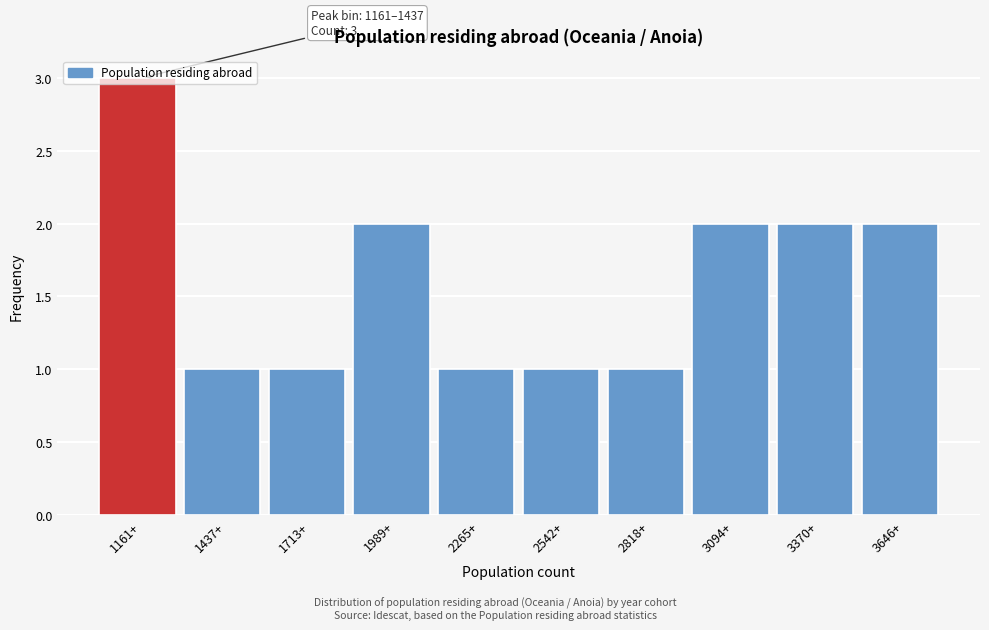

What is the label of the 2nd bar from the left?

1437+